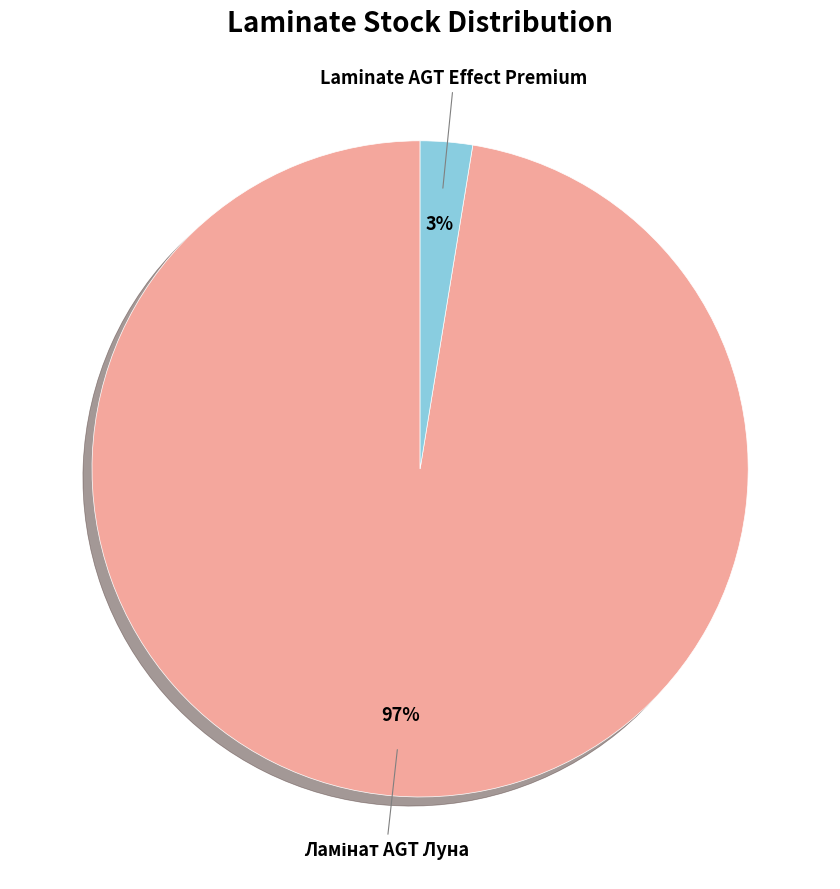

Does Laminate AGT Effect Premium account for over 50% of the chart?

No